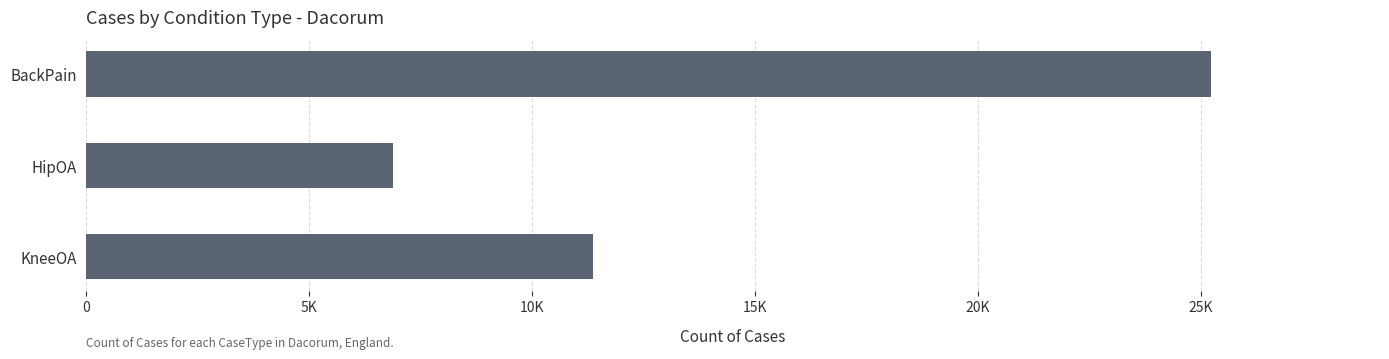

List the labels in order of value, smallest first.

HipOA, KneeOA, BackPain